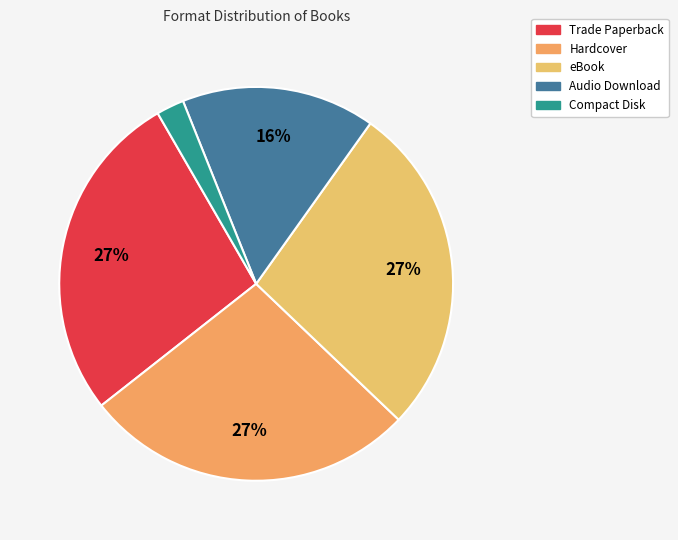

Is it true that Compact Disk is 12% of the pie?

False